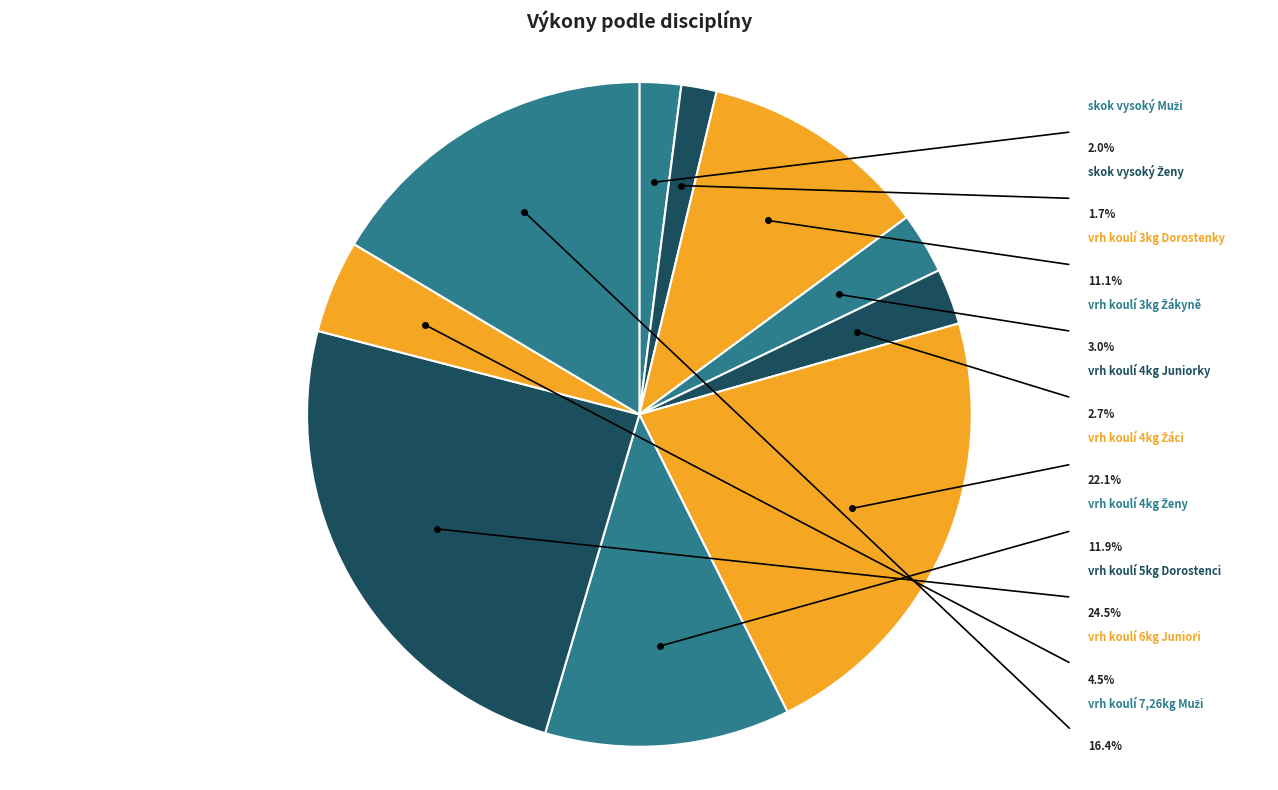

Does any single category account for the majority?

No